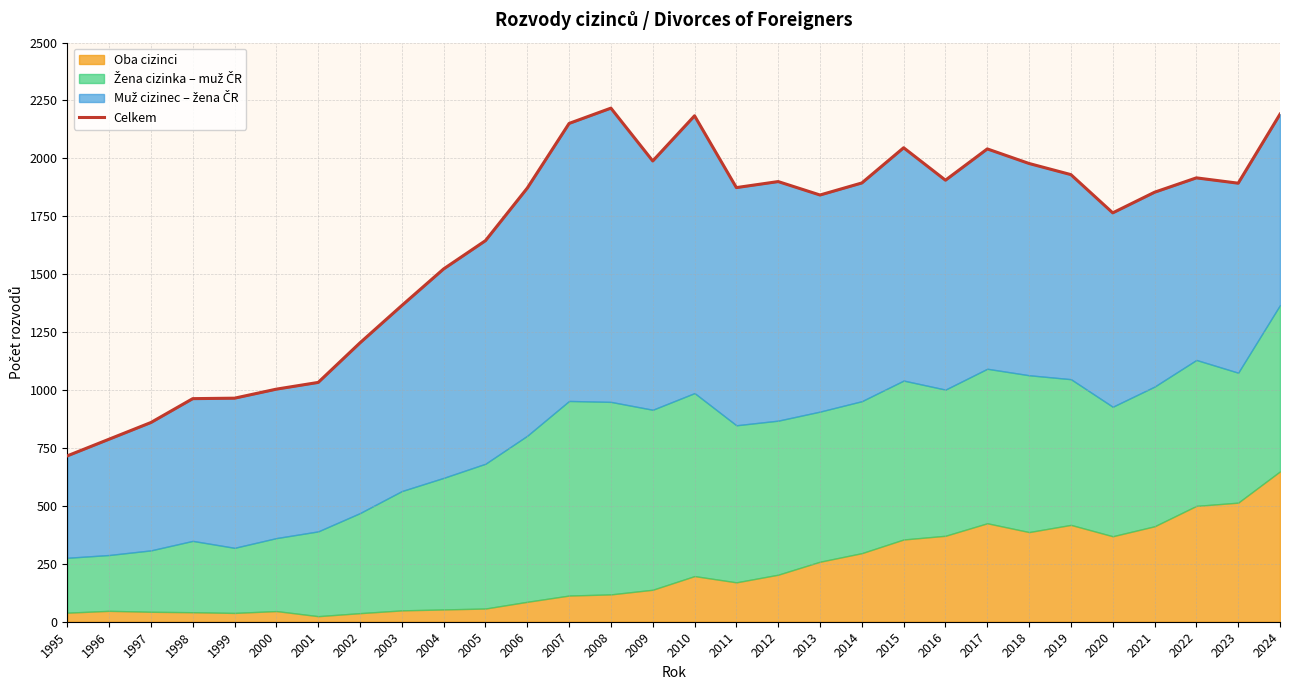

True or false: the data shows 1022 at 2014.

False